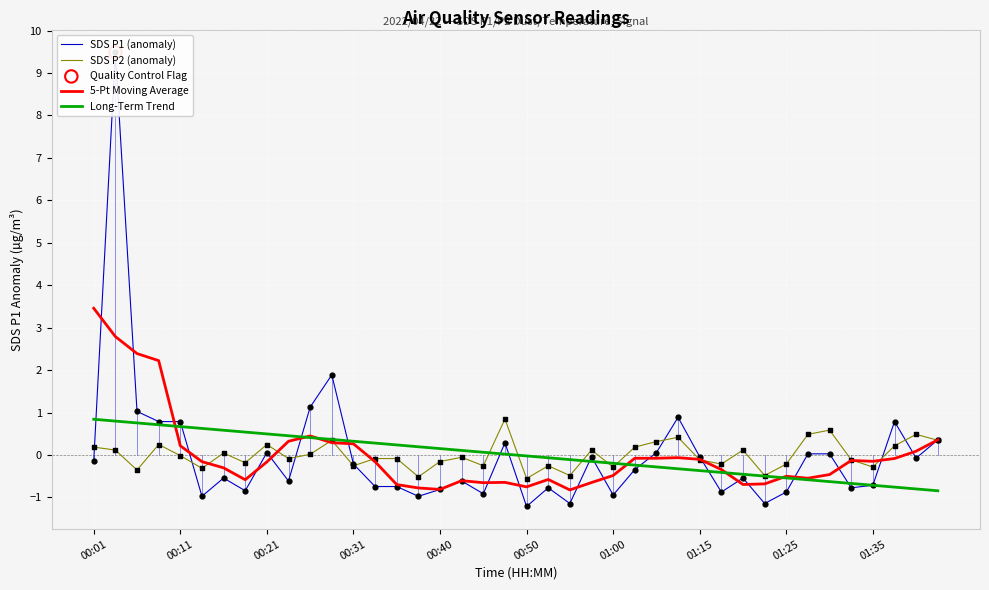

At which category is the sum across all series the highest?

00:11